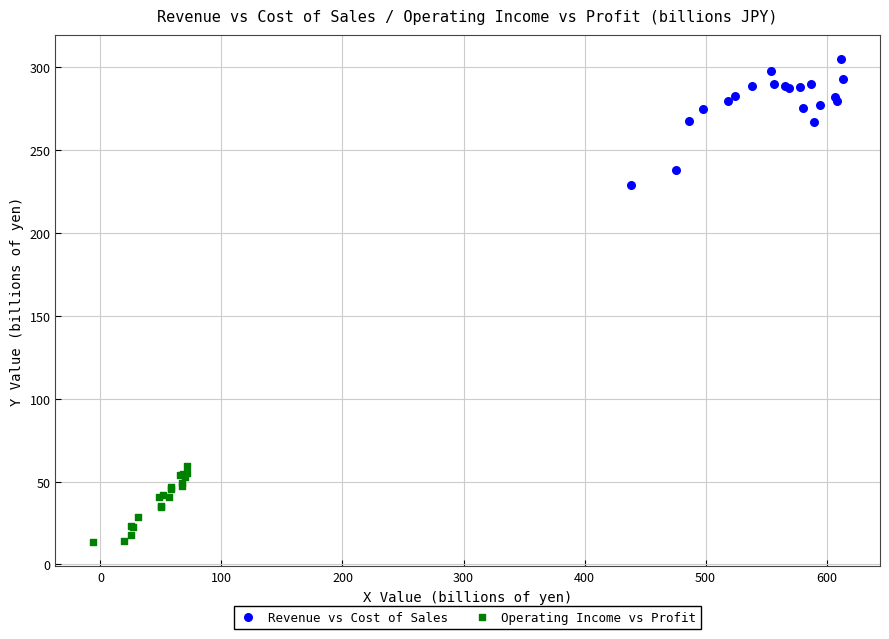

Which series has the largest Y range (max minus min)?

Revenue vs Cost of Sales